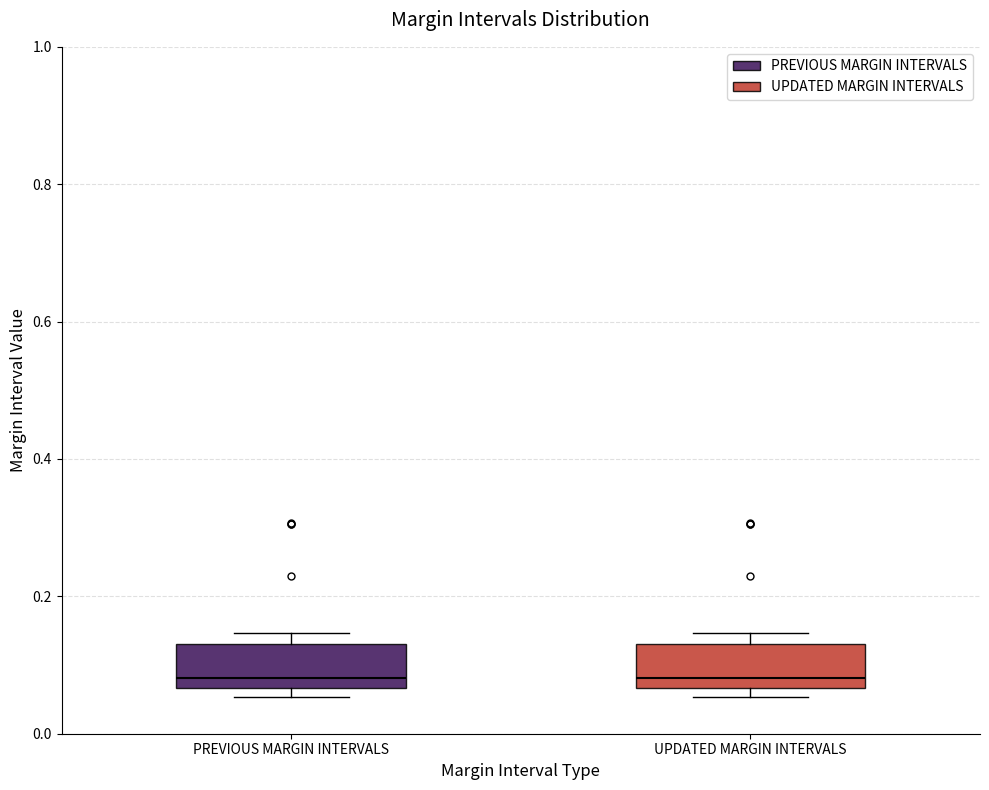

Where is the upper edge of the box for PREVIOUS MARGIN INTERVALS on the y-axis? The values are not printed on the chart, so give them approximately, as read against the axis.

0.14